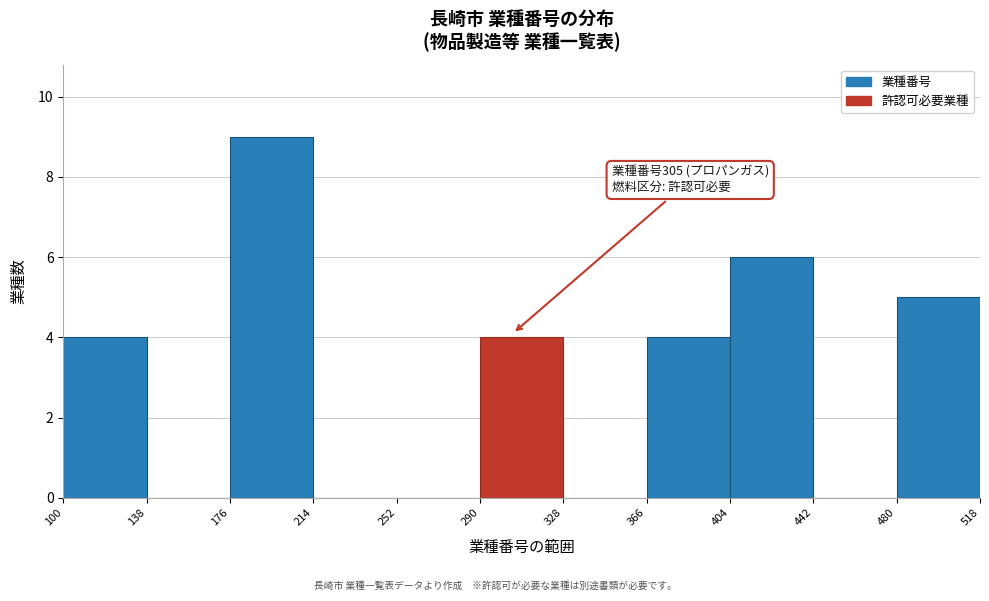

Over which range of the x-axis is the bar tallest?

176 to 214